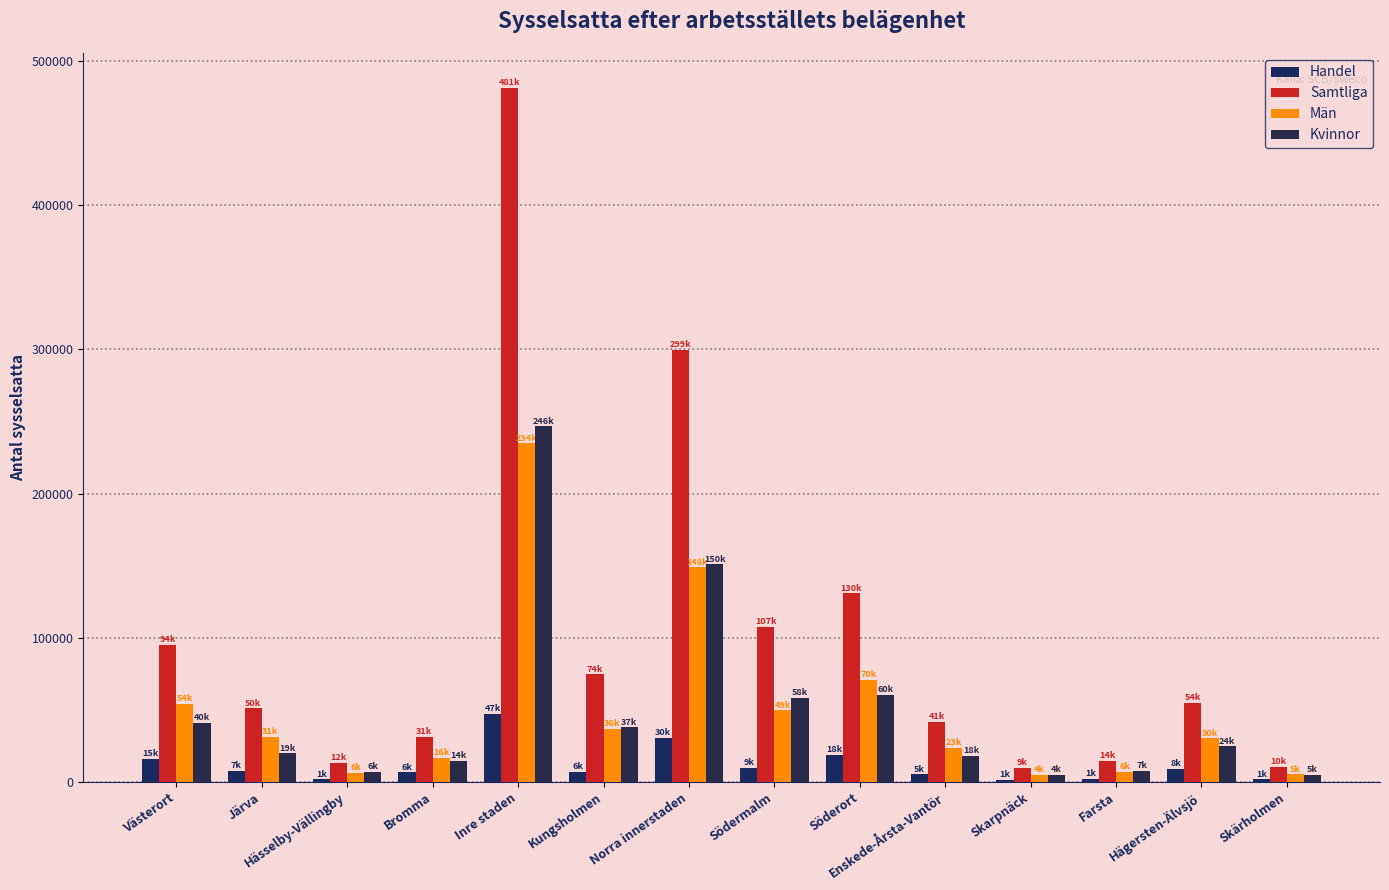

Where does the Män series first go above 31130?

Västerort